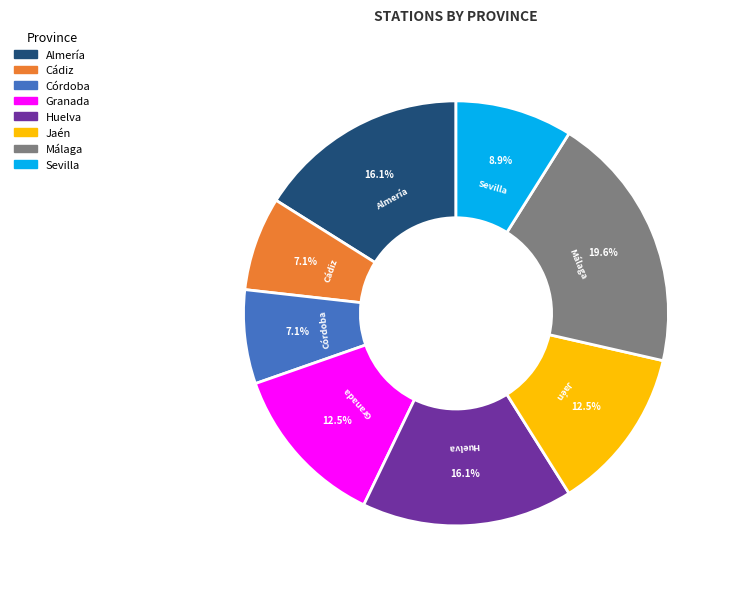

Do Sevilla and Málaga together represent more than half of the pie?

No